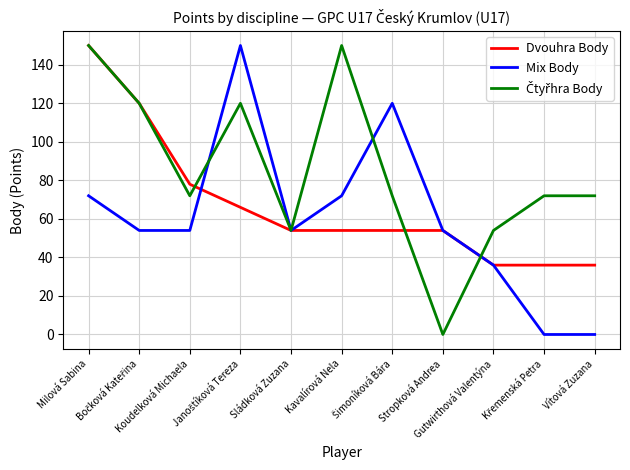

What is the maximum value shown in the chart?

150